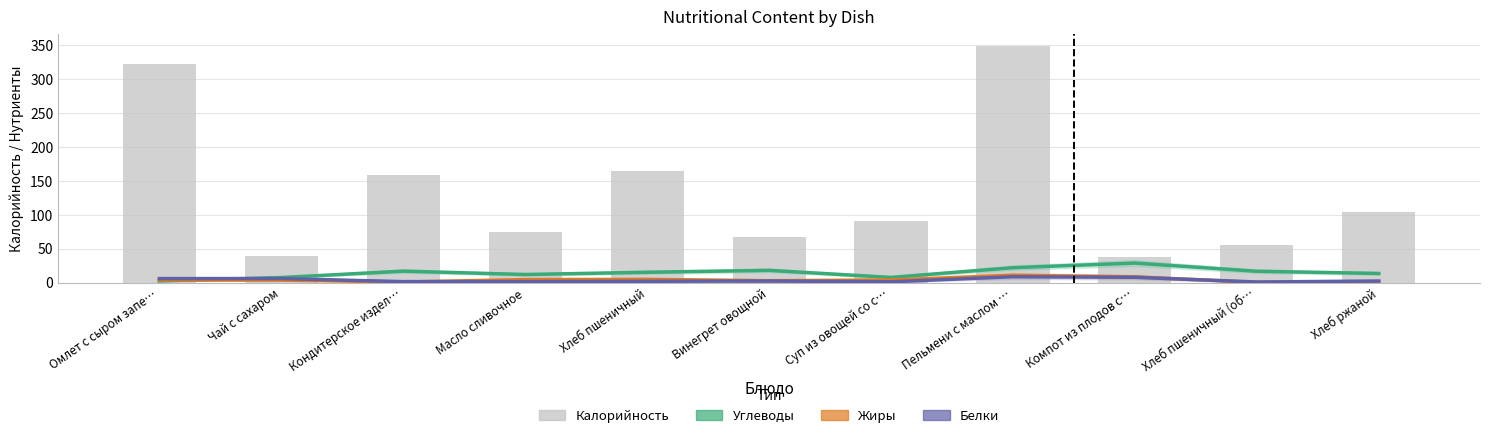

At which category does the chart reach its peak across all series?

Пельмени с маслом …